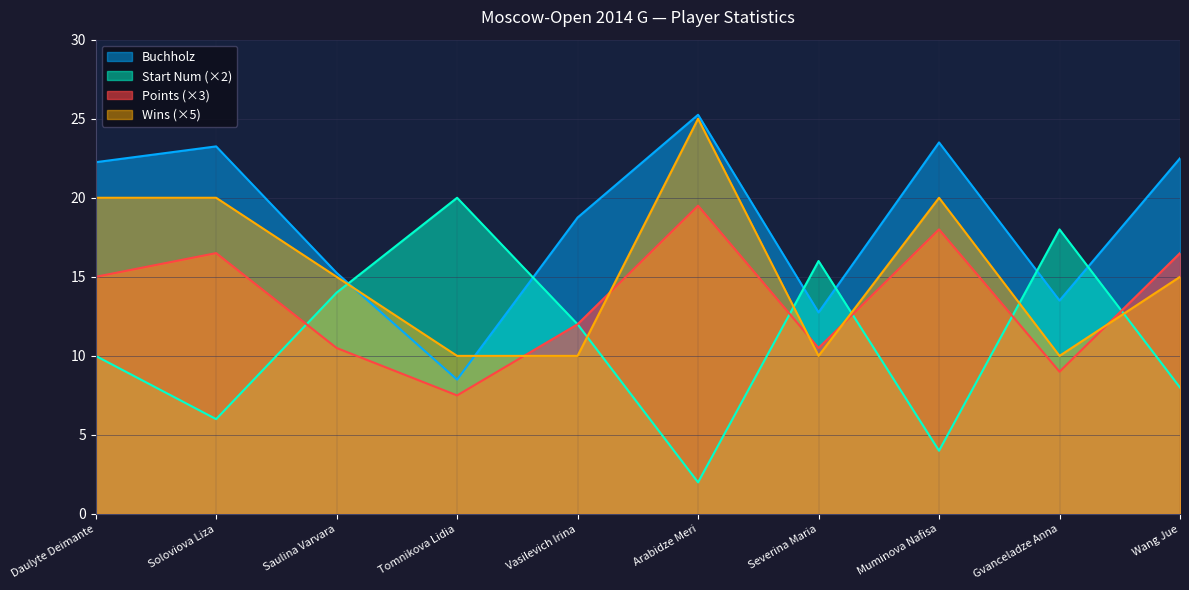

What is the highest value of the Wins series?

25.0